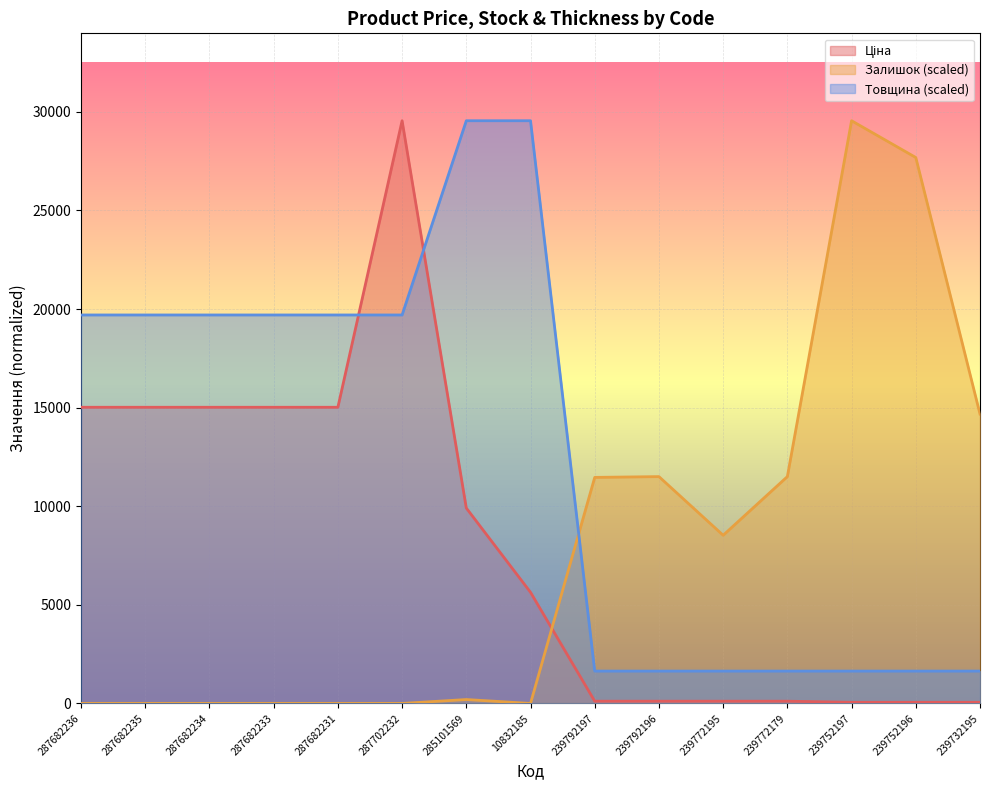

True or false: Ціна has a value of 3391.7 at 287682234.

False